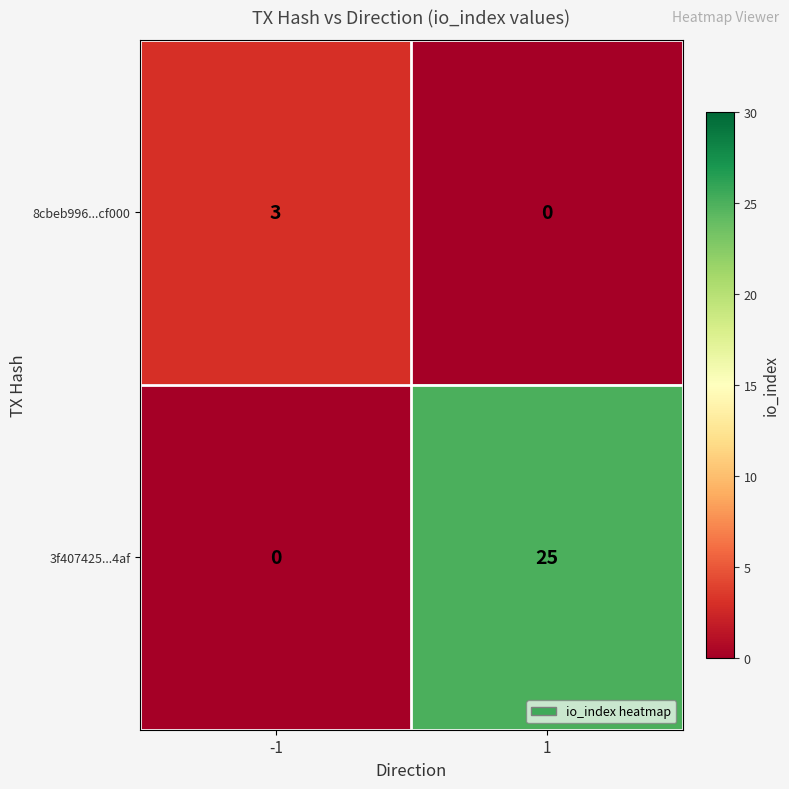

What is the maximum value shown in the chart?

25